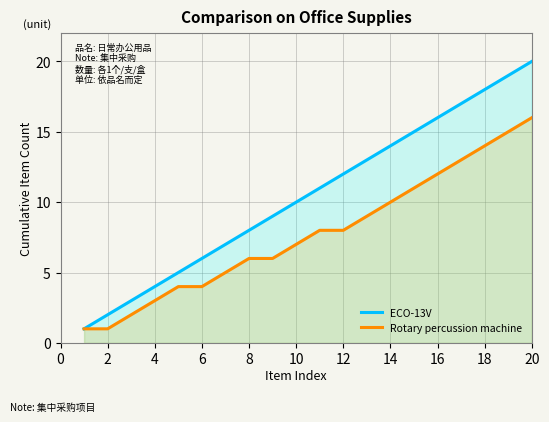

Count the number of categories in the chart.

20